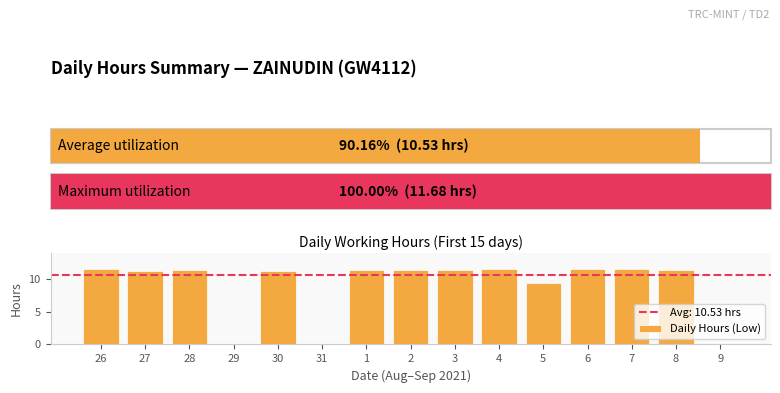

At which label is the value closest to 5?

5